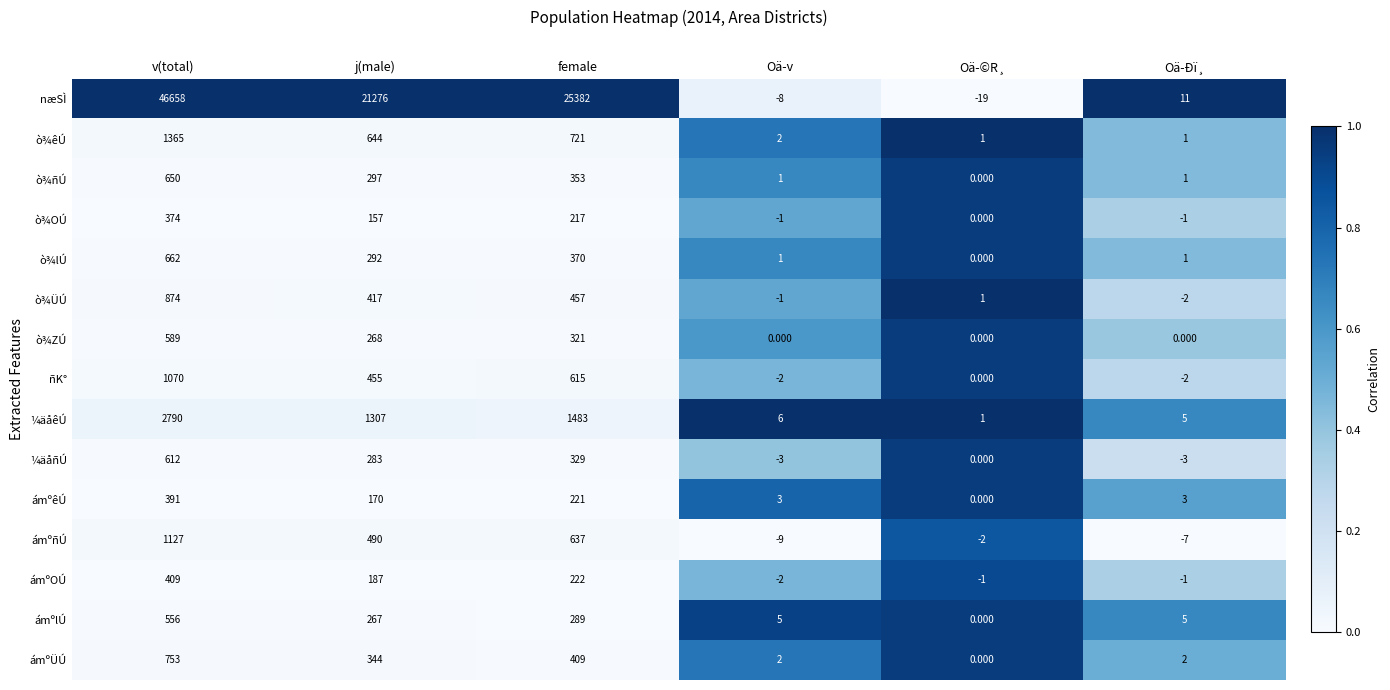

Which label corresponds to the largest value in the chart?

v(total)